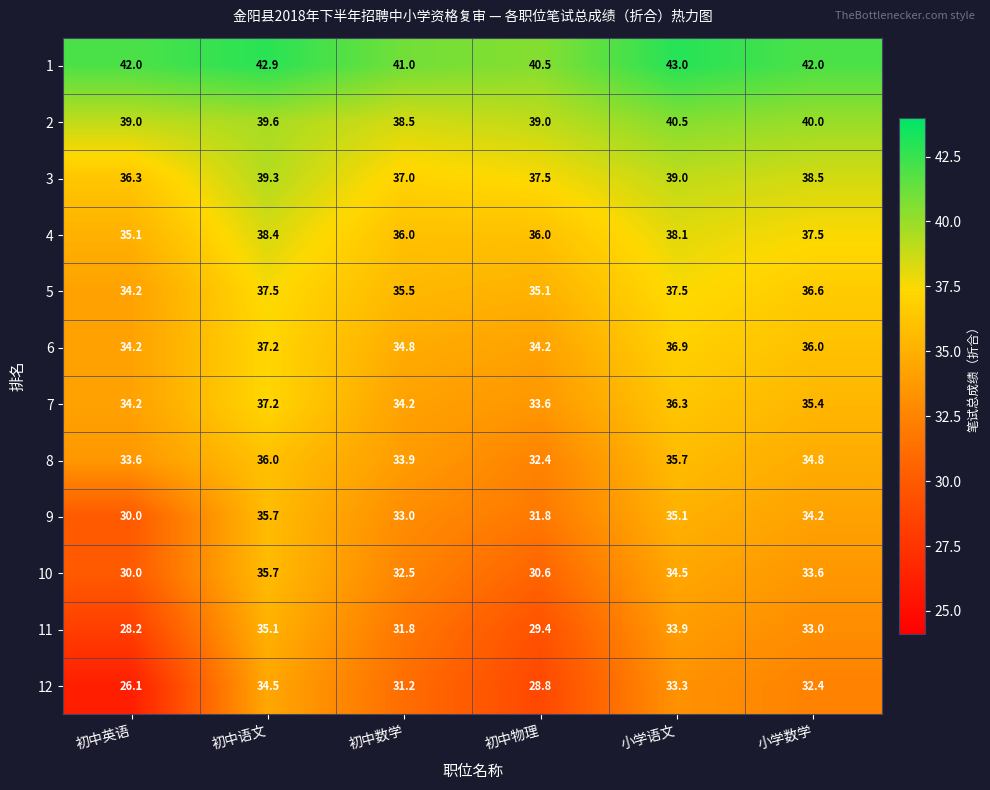

At how many categories does at least one series exceed 39?

6